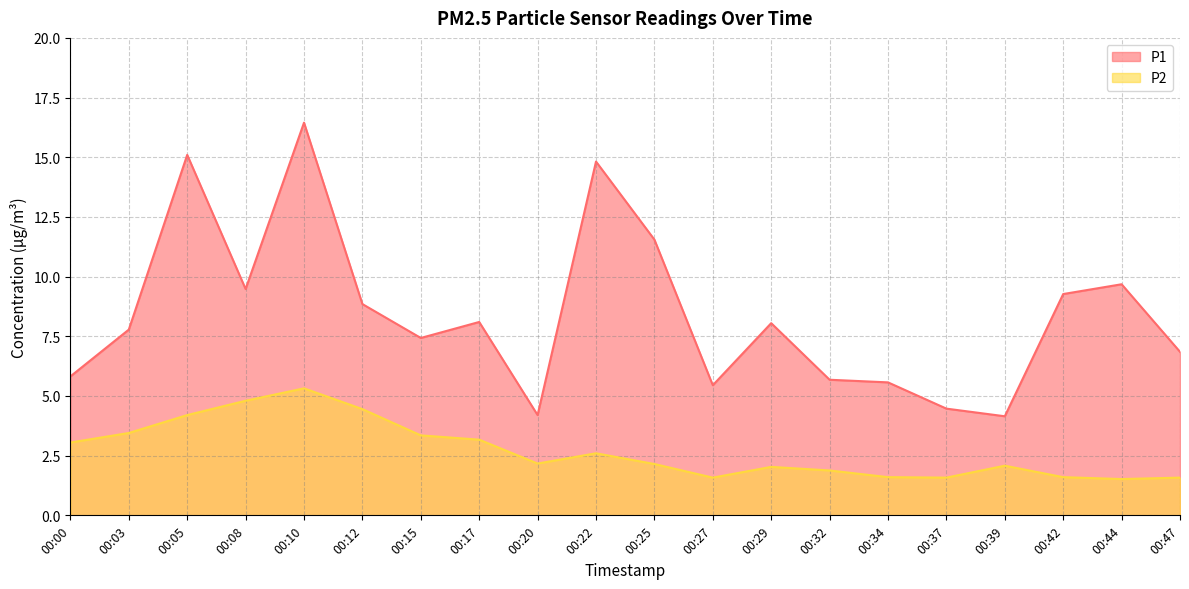

What is the difference between the maximum and minimum values in the P2 series?

3.8